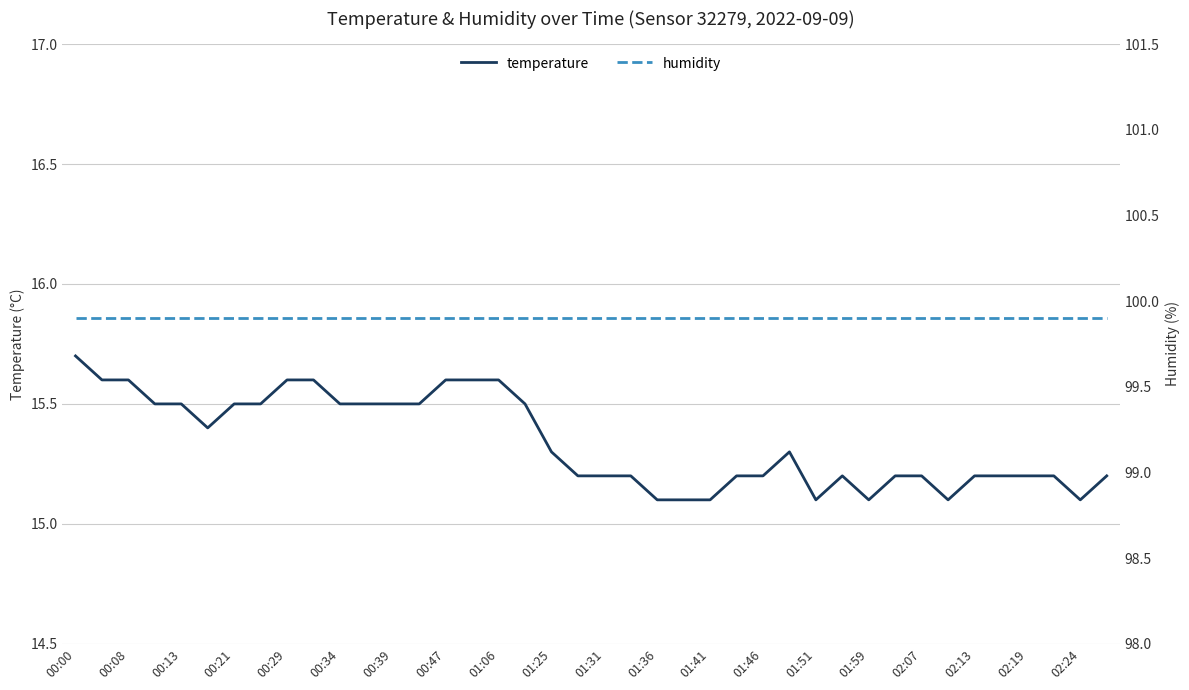

How many distinct data groups are displayed?

2